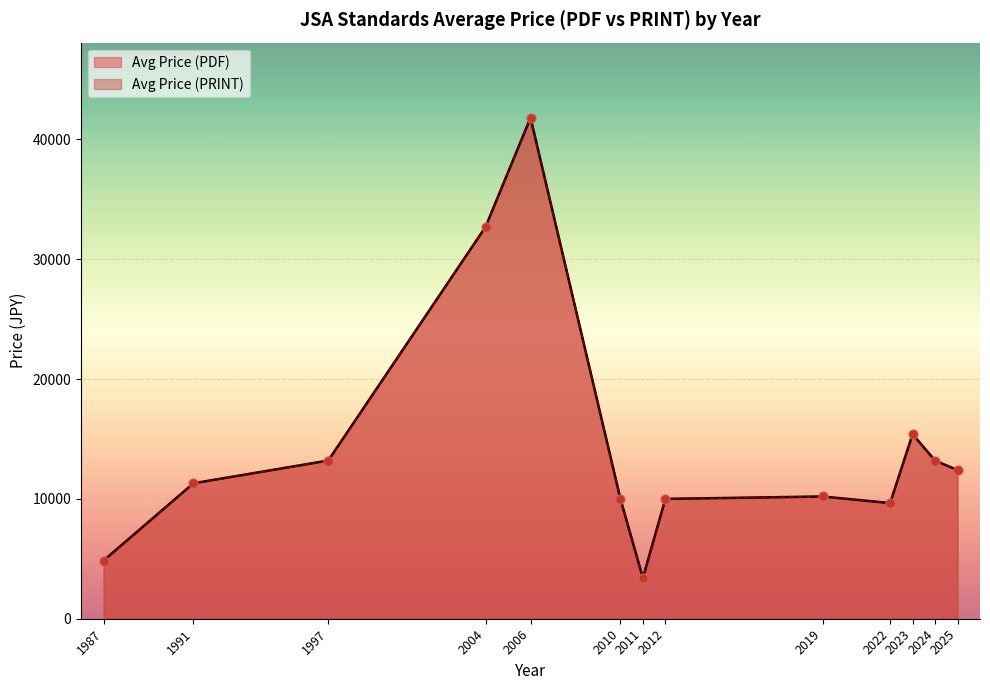

What is the total value across all series at 2004?

65400